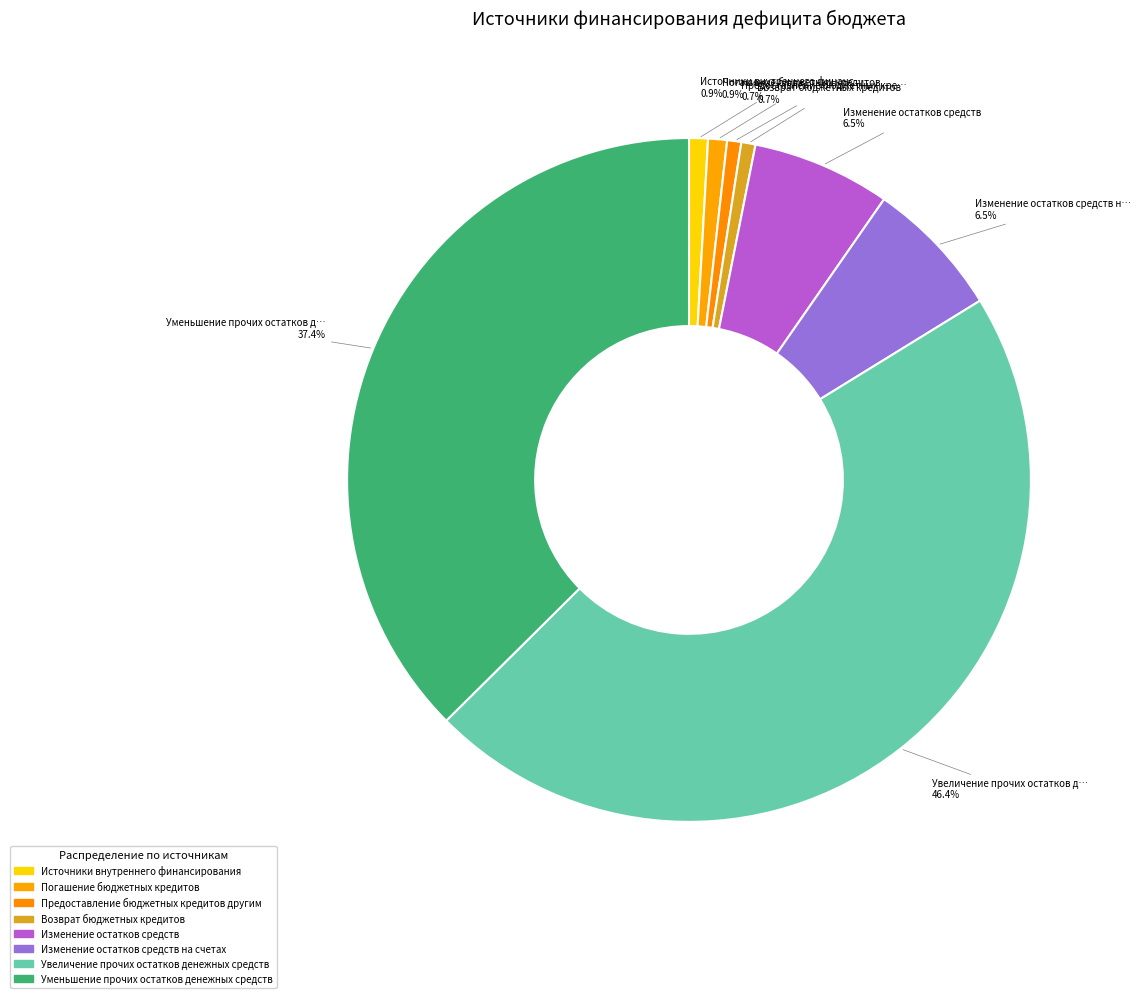

Rank the categories by value from lowest to highest.

Предоставление бюджетных кредитов другим, Возврат бюджетных кредитов, Источники внутреннего финансирования, Погашение бюджетных кредитов, Изменение остатков средств, Изменение остатков средств на счетах, Уменьшение прочих остатков денежных средств, Увеличение прочих остатков денежных средств